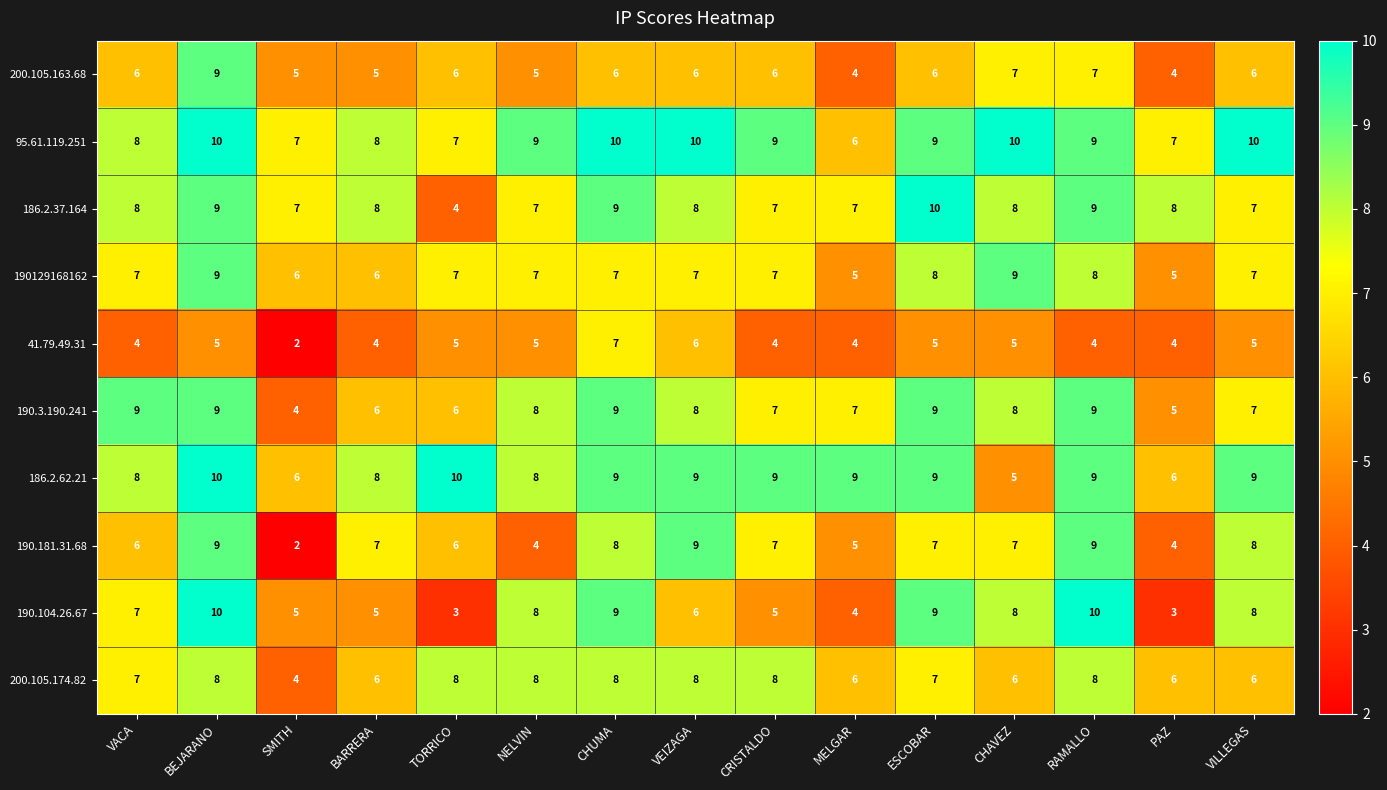

How many series are shown in this chart?

10